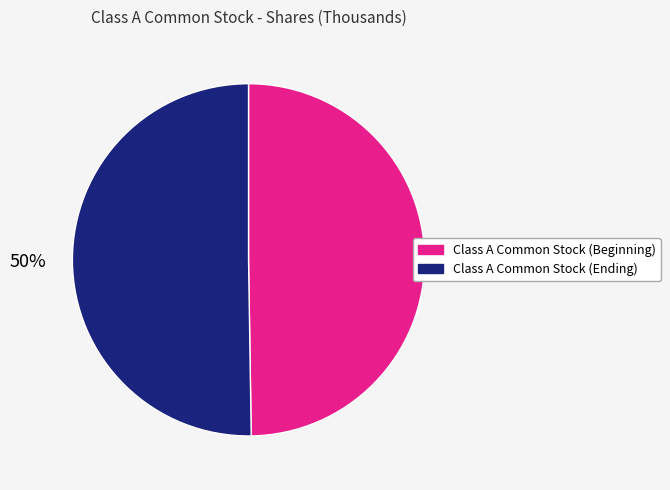

Combined, do Class A Common Stock (Ending) and Class A Common Stock (Beginning) account for over 50%?

Yes